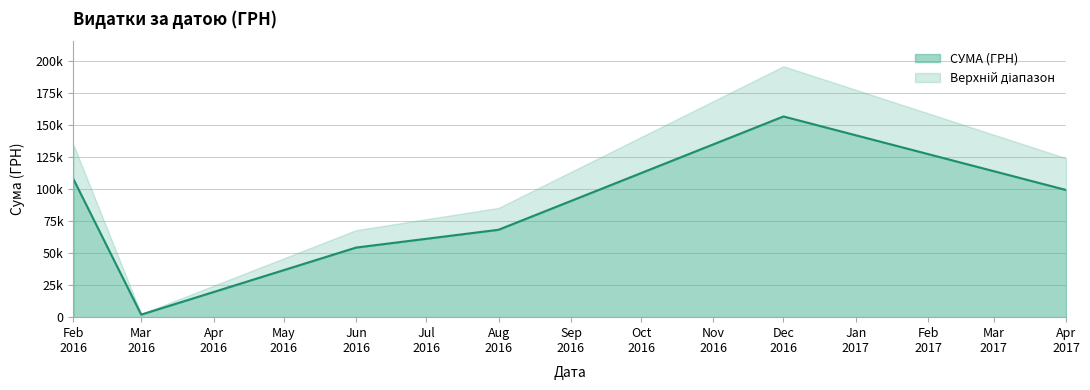

Does the chart have visible grid lines?

Yes